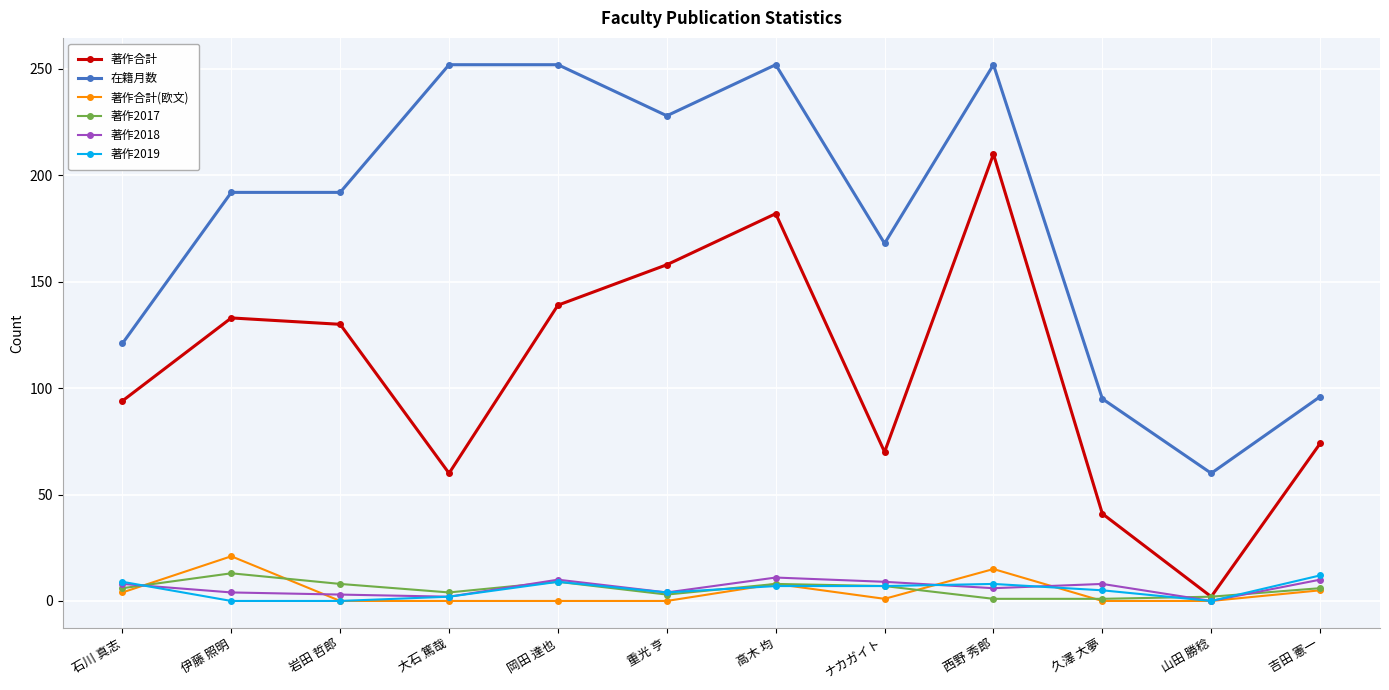

What is the label of the 8th point from the left?

ナカガイト